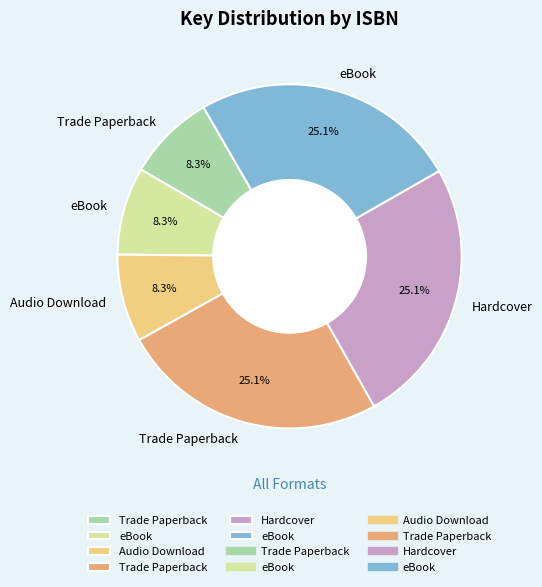

Is there a majority slice in this chart?

No